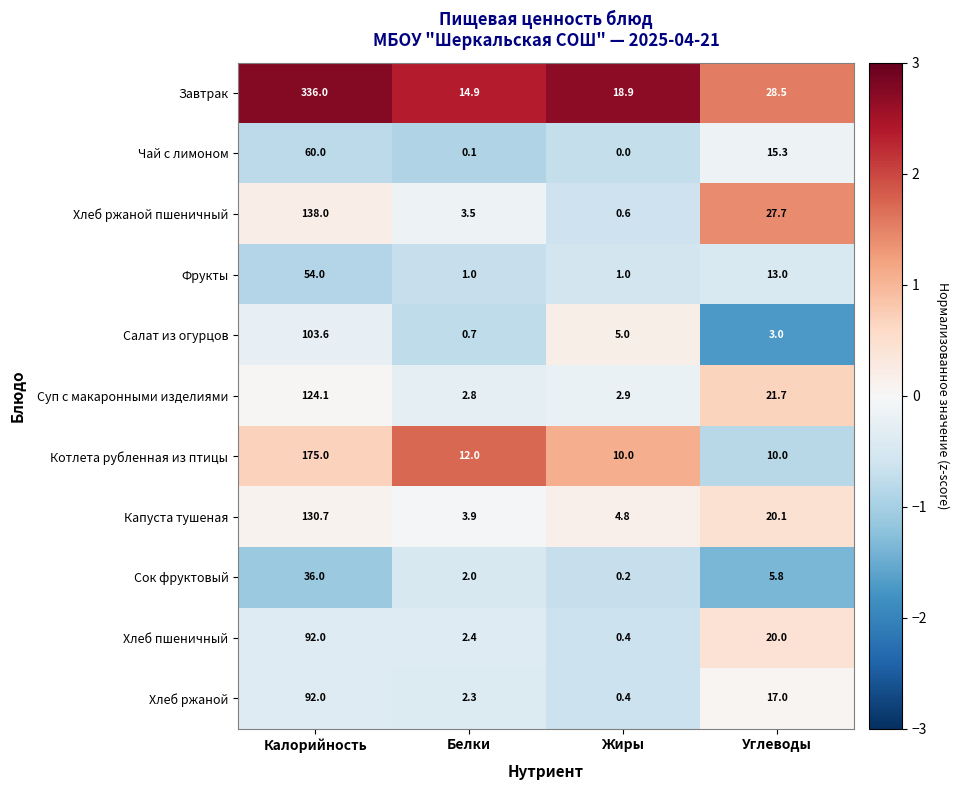

How many values in Чай с лимоном are above zero?

3